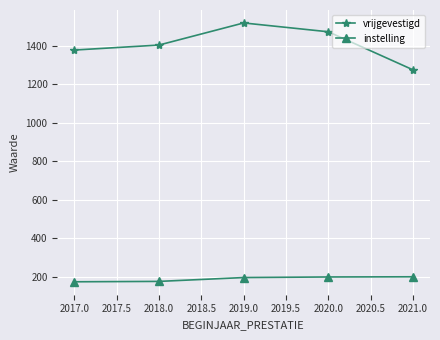

What value does the instelling series have at 2017.0?

173